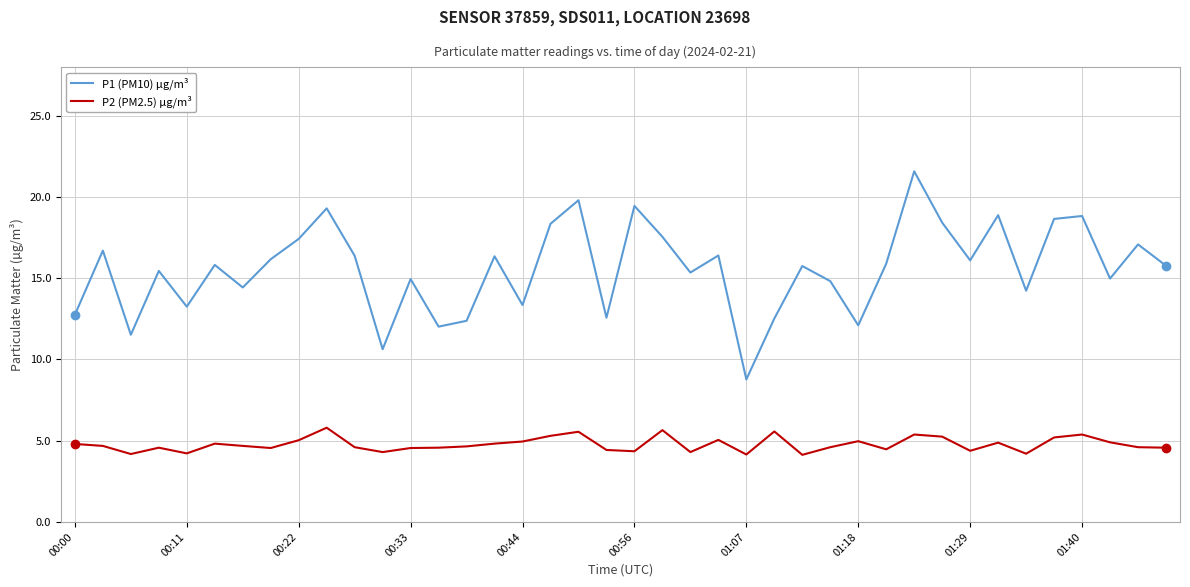

Which series has the largest total across all categories?

P1 (PM10) µg/m³